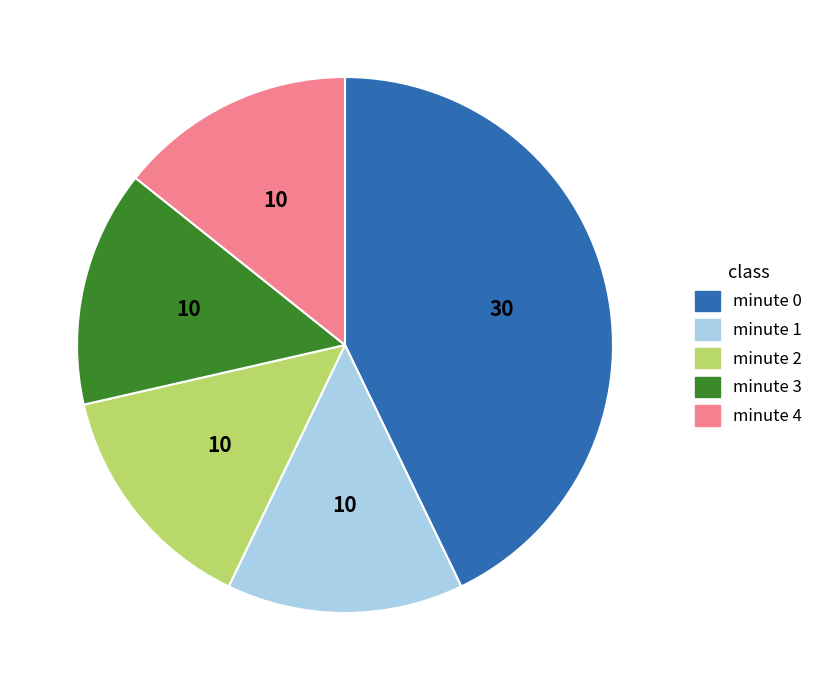

Does minute 4 represent more than half of the total?

No